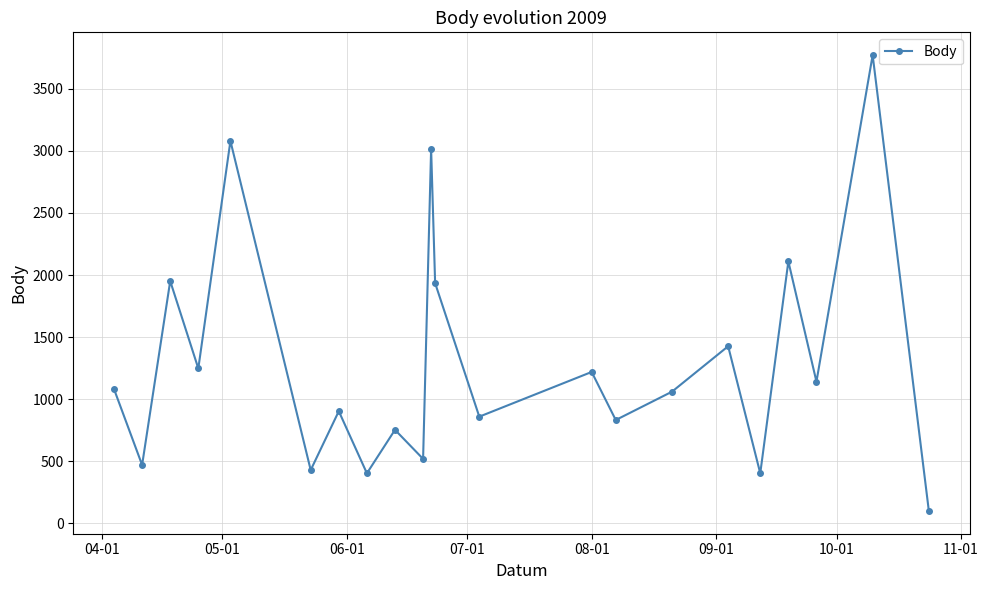

What is the minimum value shown in the chart?

101